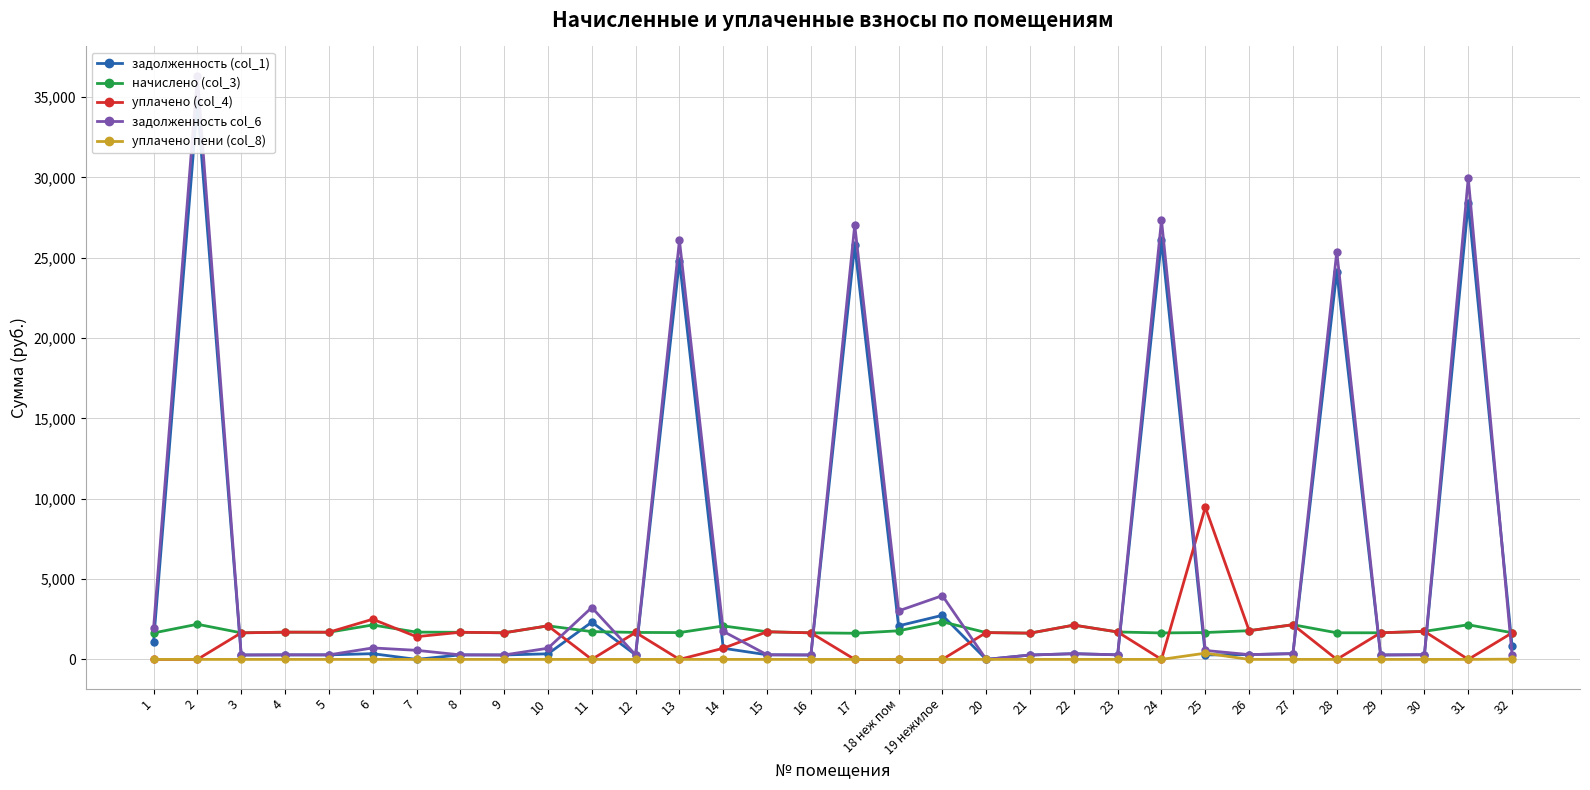

Reading left to right, transcribe all the data shown in this chart.

задолженность (col_1): 1100.0	34639.8	275.6	282.5	282.0	357.2	0.0	281.4	276.1	348.2	2320.4	279.8	24820.0	694.3	286.7	275.6	25778.4	2089.2	2745.8	0.0	272.4	355.6	284.6	26080.6	278.8	297.9	359.9	24131.8	276.1	291.0	28381.5	830.3
начислено (col_3): 1647.2	2187.8	1653.6	1694.9	1691.8	2143.3	1698.1	1688.6	1656.8	2089.3	1729.9	1679.0	1669.5	2082.9	1720.4	1653.6	1628.2	1780.8	2340.5	1669.5	1634.5	2133.8	1707.7	1647.2	1672.7	1787.2	2159.2	1656.8	1656.8	1745.8	2156.0	1660.0
уплачено (col_4): 0.0	0.0	1653.6	1694.9	1691.8	2500.5	1415.1	1688.6	1656.8	2089.3	0.0	1679.0	0.0	694.3	1720.4	1653.6	0.0	0.0	0.0	1669.5	1634.5	2133.8	1707.7	0.0	9470.8	1787.2	2159.2	0.0	1656.8	1745.8	0.0	1650.6
задолженность col_6: 1943.7	36341.6	275.6	282.5	282.0	714.4	566.0	281.4	276.1	696.4	3231.0	279.8	26093.9	1746.4	286.7	275.6	27044.8	3020.2	3969.4	0.0	272.4	355.6	284.6	27361.8	557.6	297.9	359.9	25388.3	276.1	291.0	29970.5	278.0
уплачено пени (col_8): 0.0	0.0	0.0	0.0	0.0	0.7	0.7	0.0	0.0	0.0	0.0	0.0	0.0	0.0	0.0	0.0	0.0	0.0	0.0	0.0	0.0	0.0	0.0	0.0	387.2	0.0	0.0	0.0	0.0	0.0	0.0	15.3